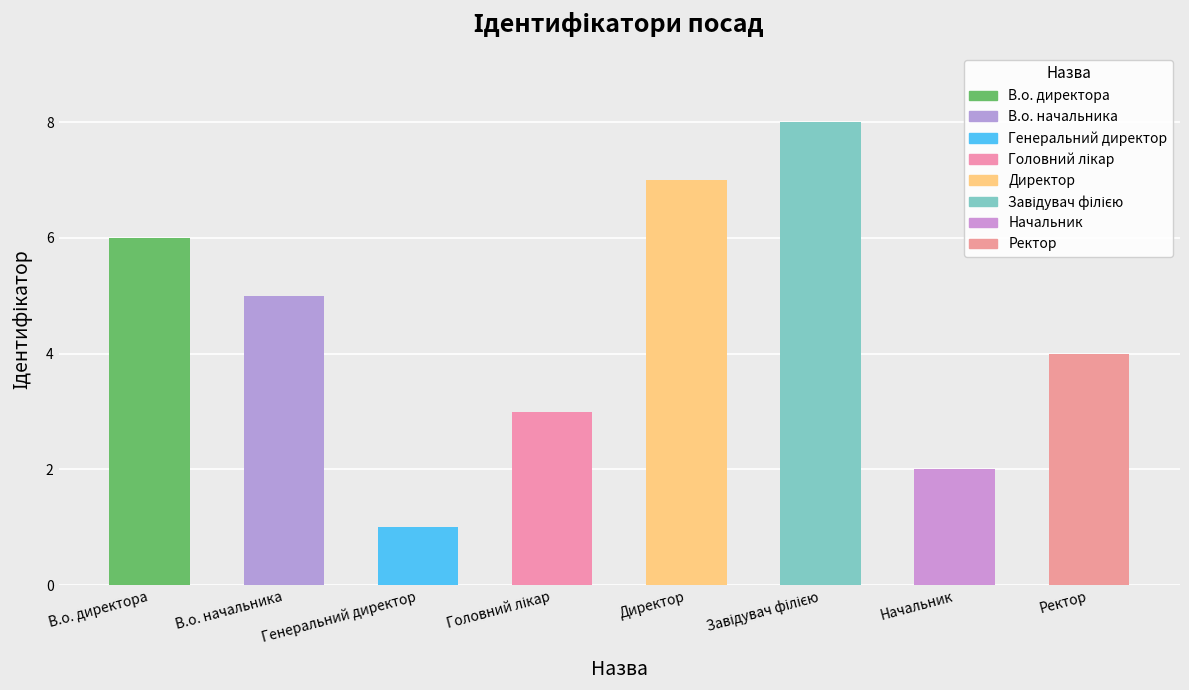

Does the chart contain any negative values?

No